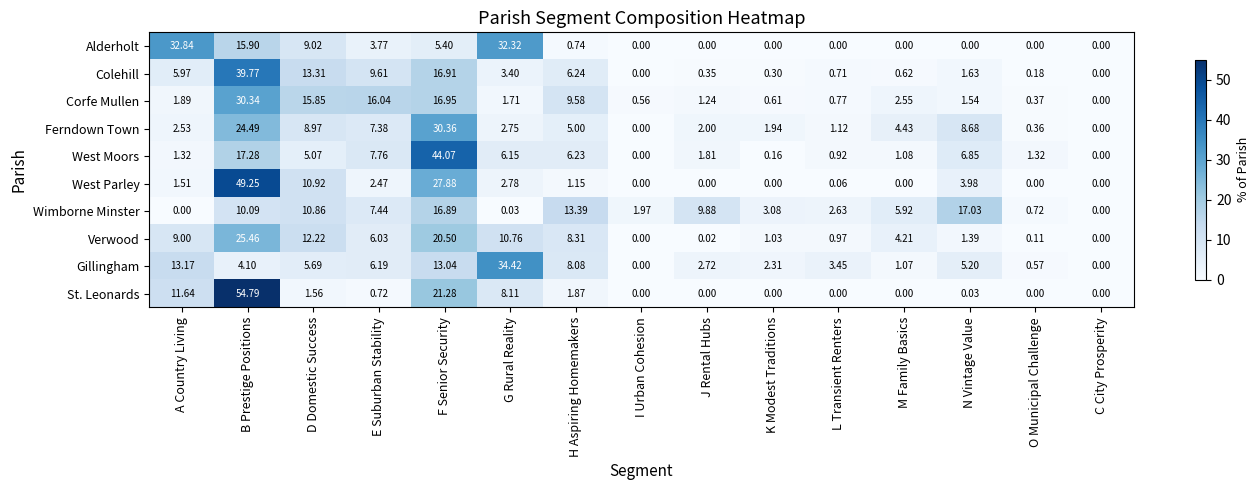

How many categories are shown in the chart?

15